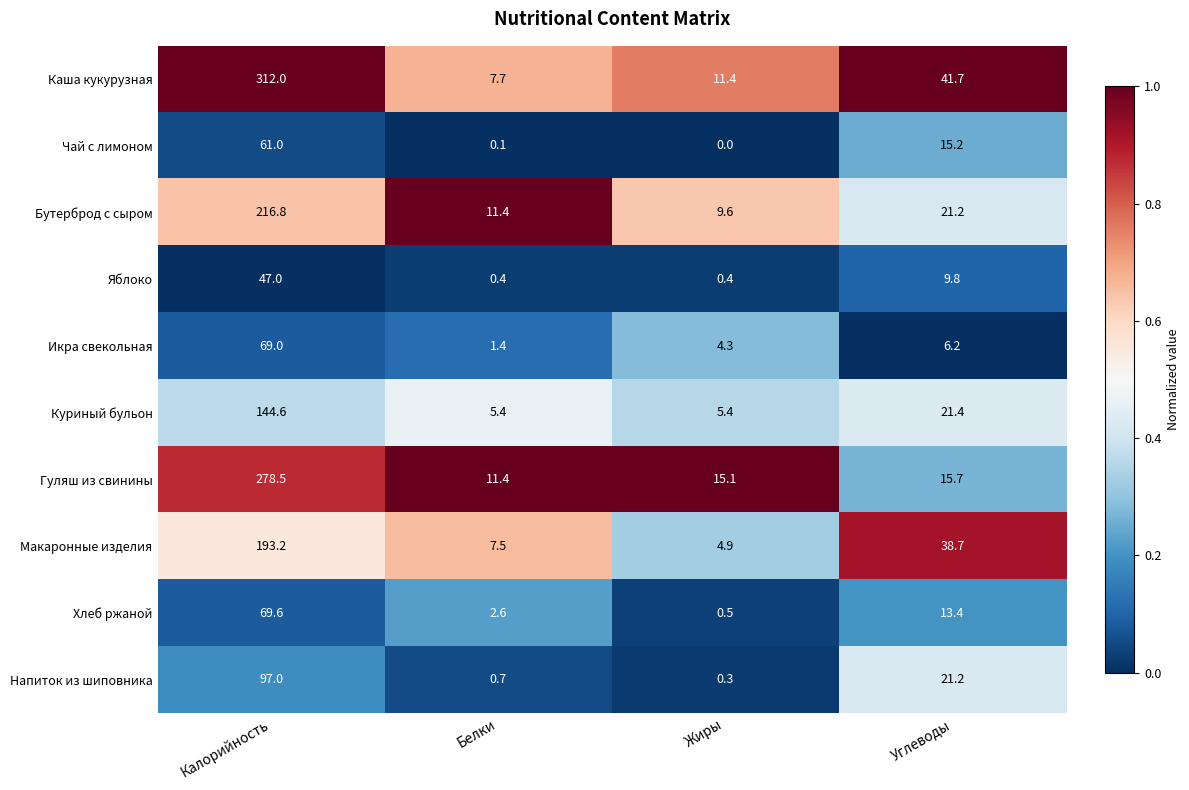

What is the average value of the Напиток из шиповника series?

29.8